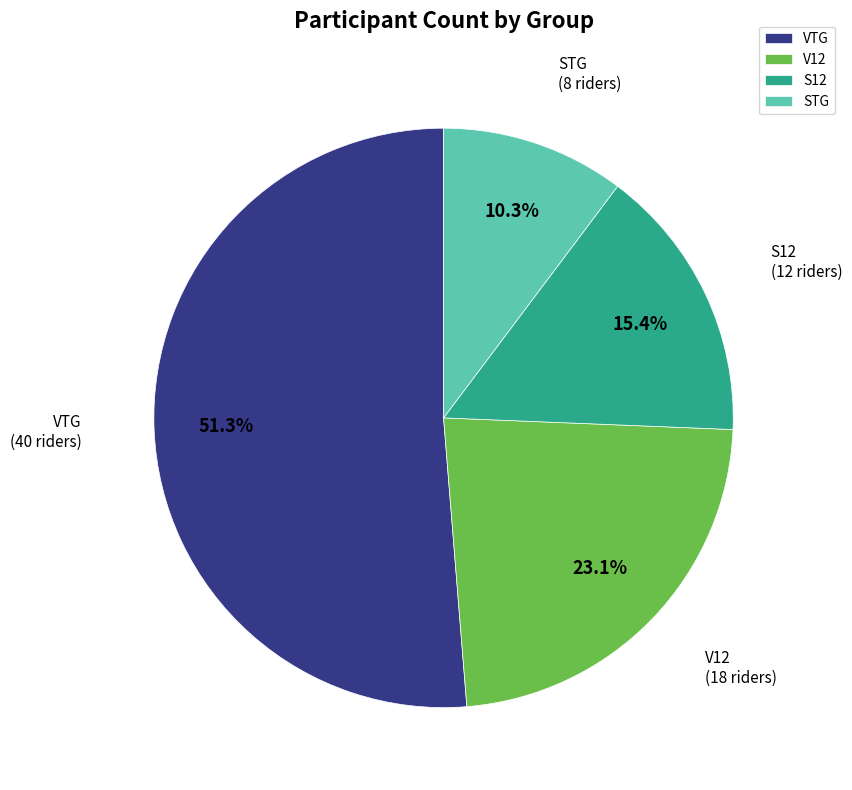

The STG slice represents 10% of the pie. True or false?

True